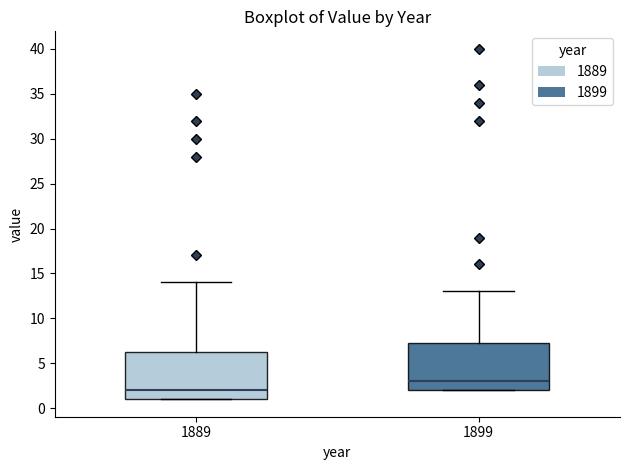

Reading left to right, transcribe this box plot: for each box, give where its median line is, the range the box spans, and where its two whiskers end, as read against the y-axis. The values are not printed on the chart, so give them approximately, as read against the axis.

1889: median 2.0, box 1.0 to 6.5, whiskers 1.0 to 14.0
1899: median 3.0, box 2.0 to 7.5, whiskers 2.0 to 13.0